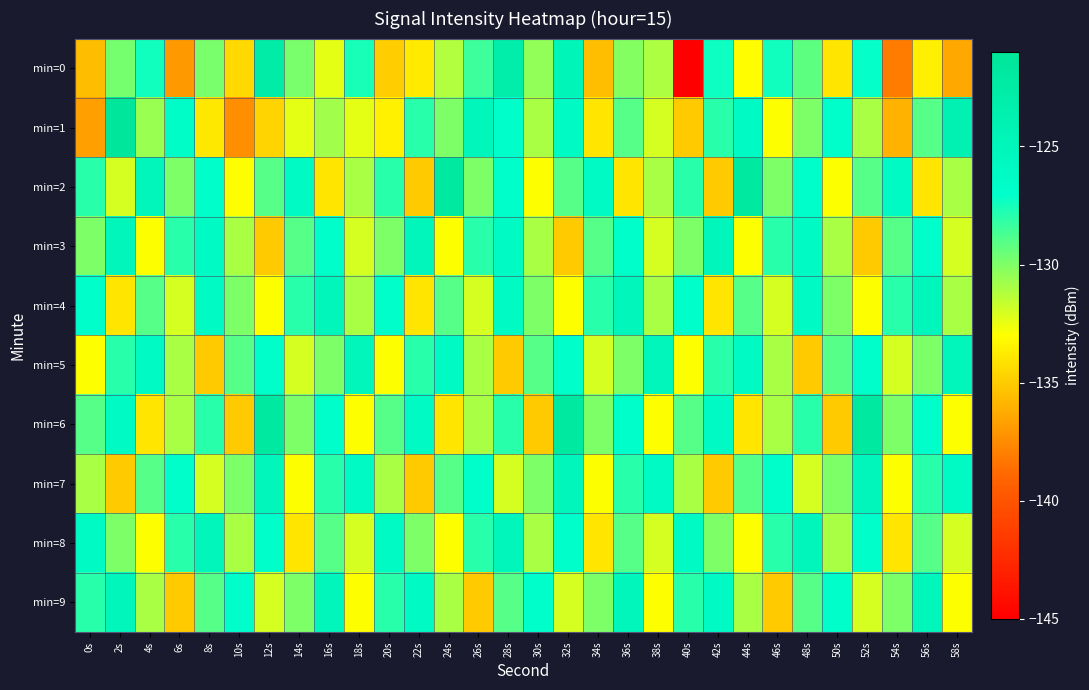

At which category is the sum across all series the highest?

28s